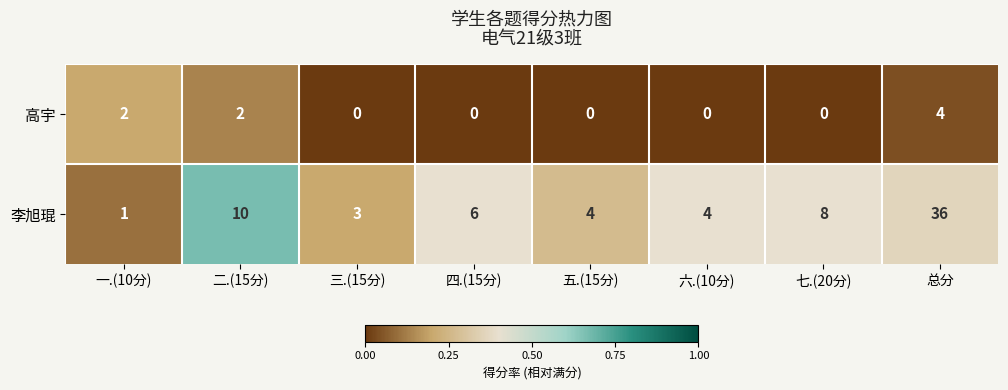

What is the sum of all 李旭琨 values?

72